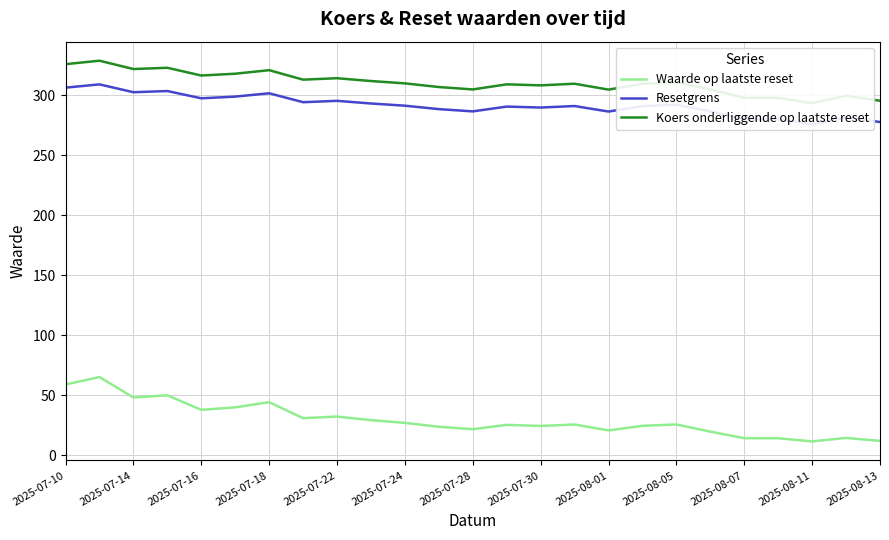

What position from the right is 23?

2